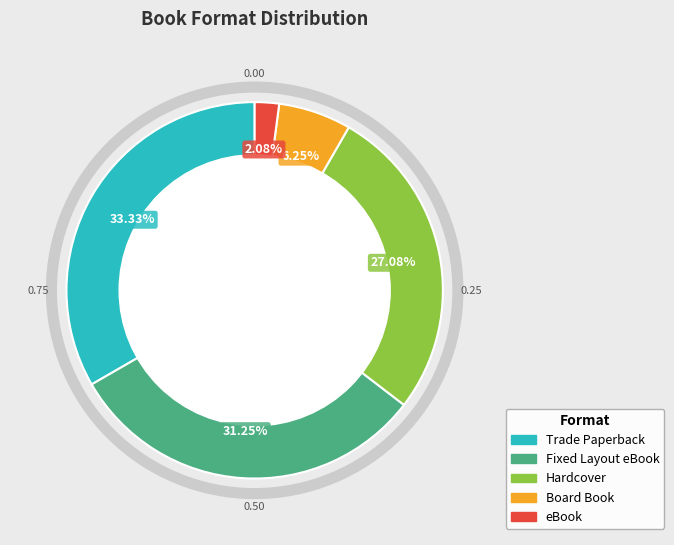

How many segments does this pie chart have?

5